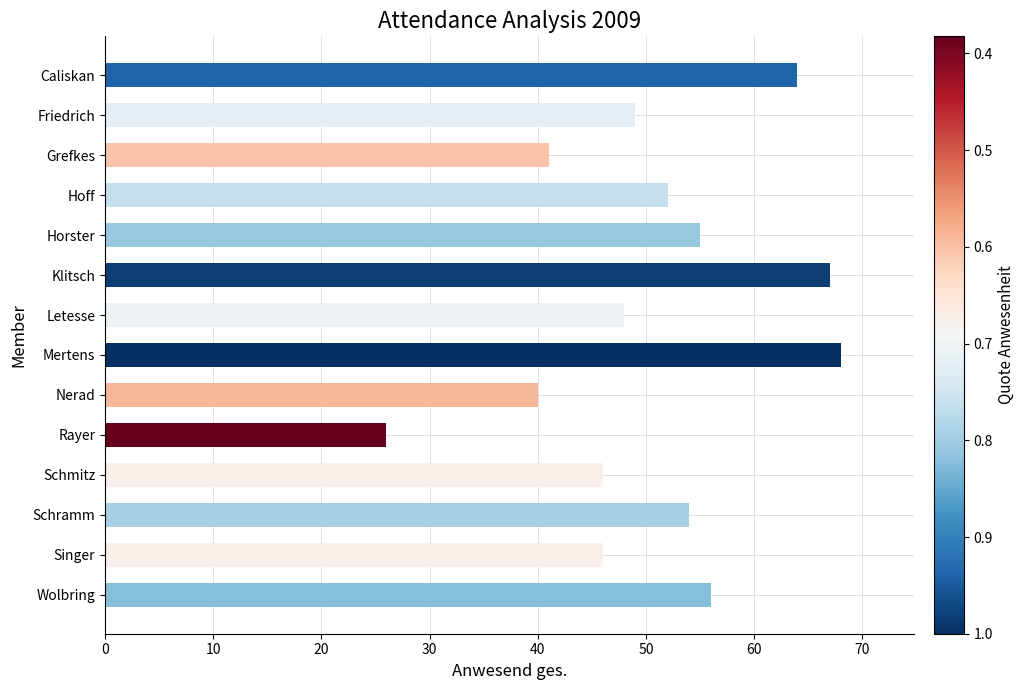

Reading bottom to top, list all the values displayed in this chart.

Wolbring=56	Singer=46	Schramm=54	Schmitz=46	Rayer=26	Nerad=40	Mertens=68	Letesse=48	Klitsch=67	Horster=55	Hoff=52	Grefkes=41	Friedrich=49	Caliskan=64